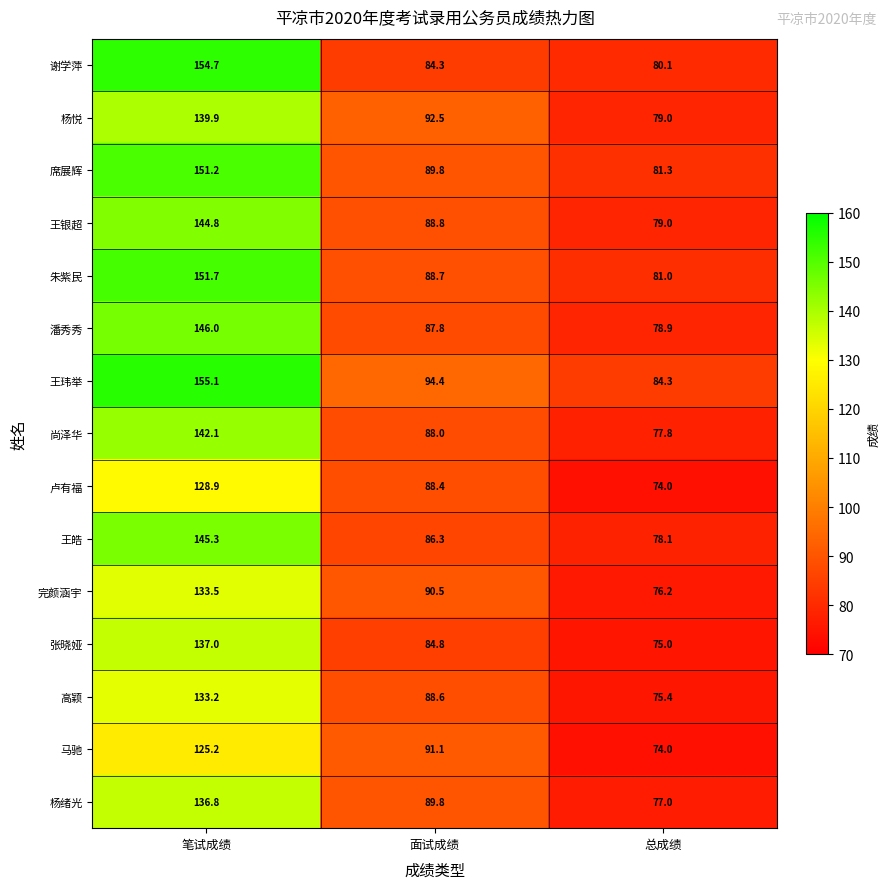

True or false: 杨绪光 has a value of 77.0 at 总成绩.

True